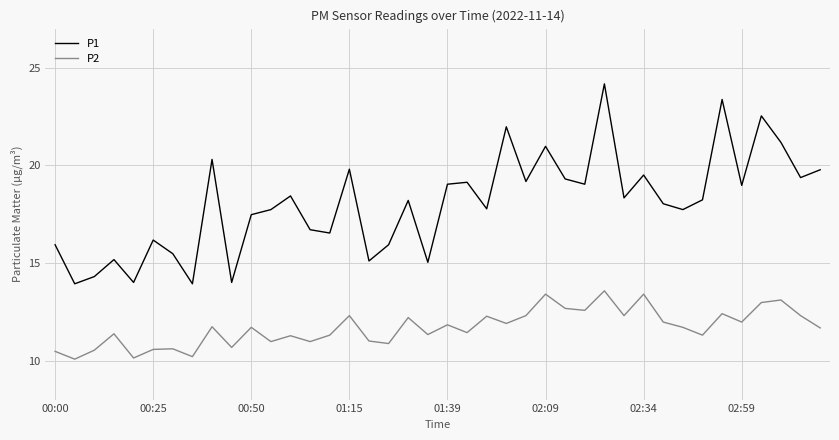

Rank the series by their maximum value, from highest to lowest.

P1, P2